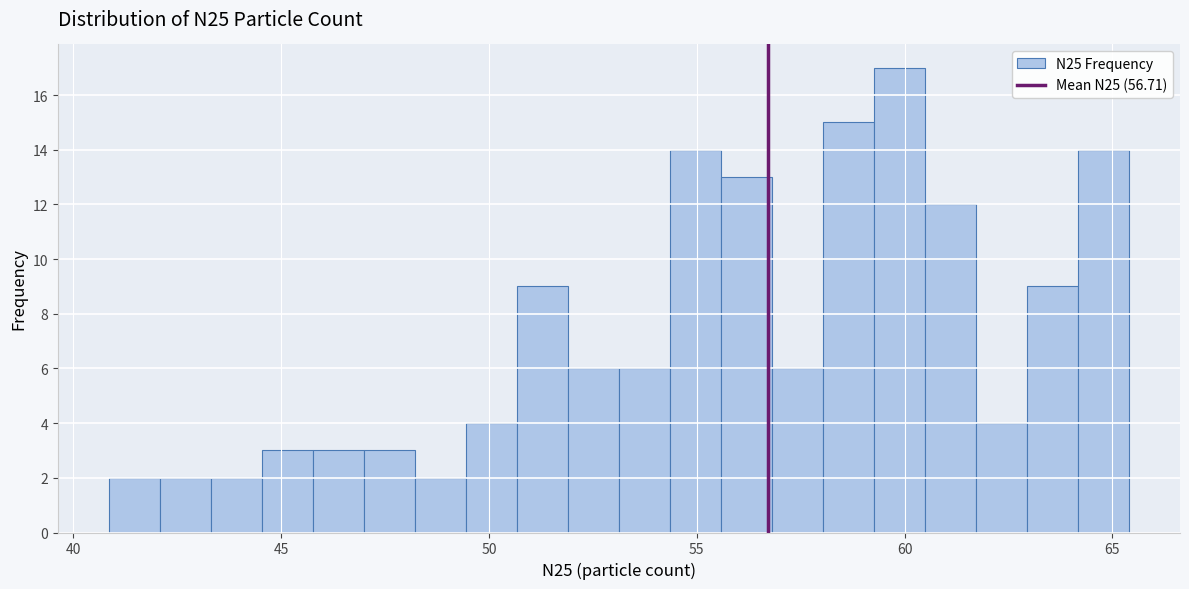

Around what value on the x-axis is the tallest bar? Give the approximate position of its centre, as read against the axis.

60.0